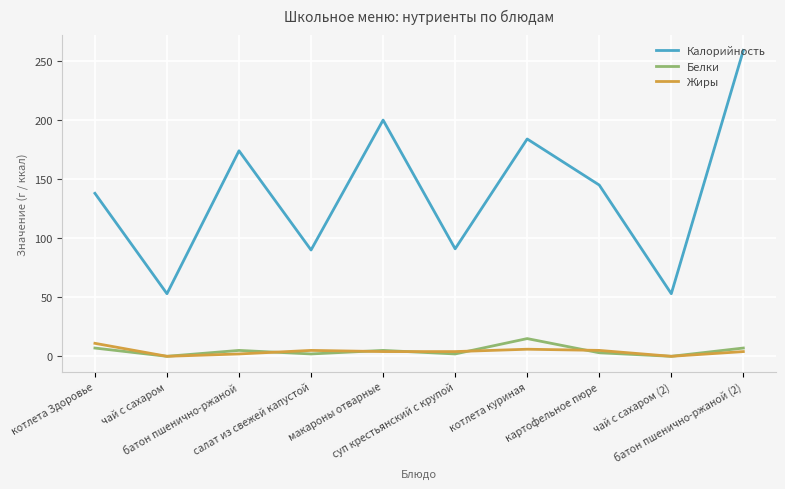

Rank the series by their maximum value, from highest to lowest.

Калорийность, Белки, Жиры